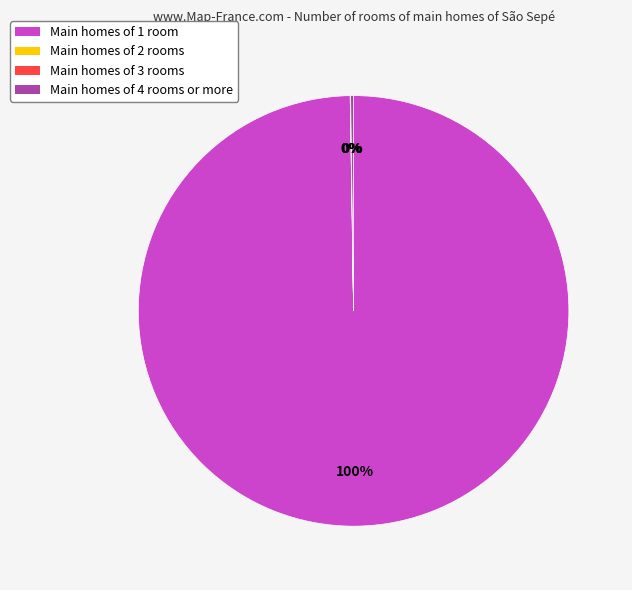

What percentage is the Main homes of 1 room slice, to the nearest percent?

100%